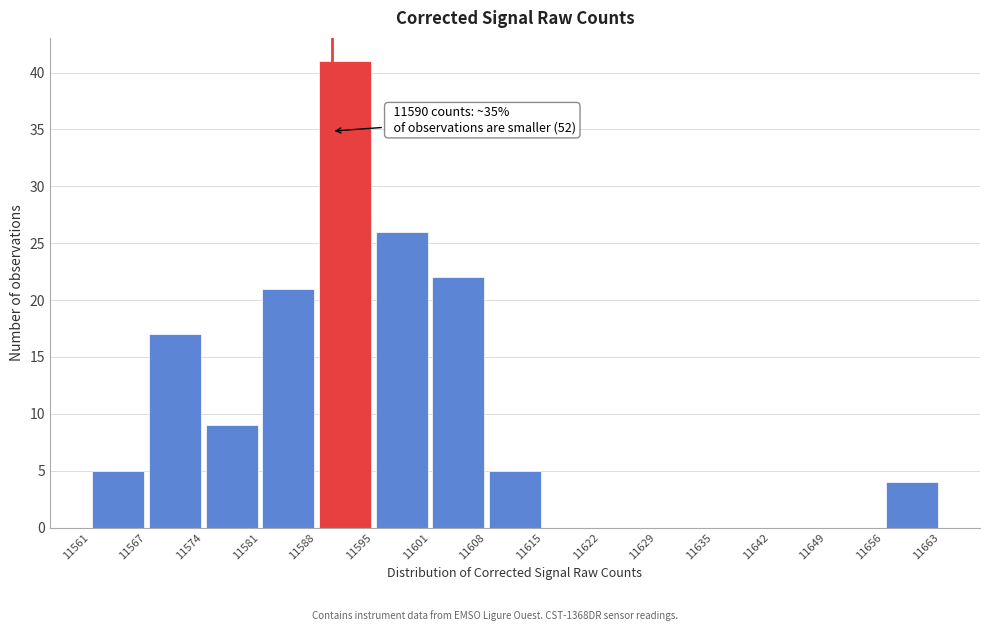

Which range on the x-axis has the tallest bar?

11588 to 11595